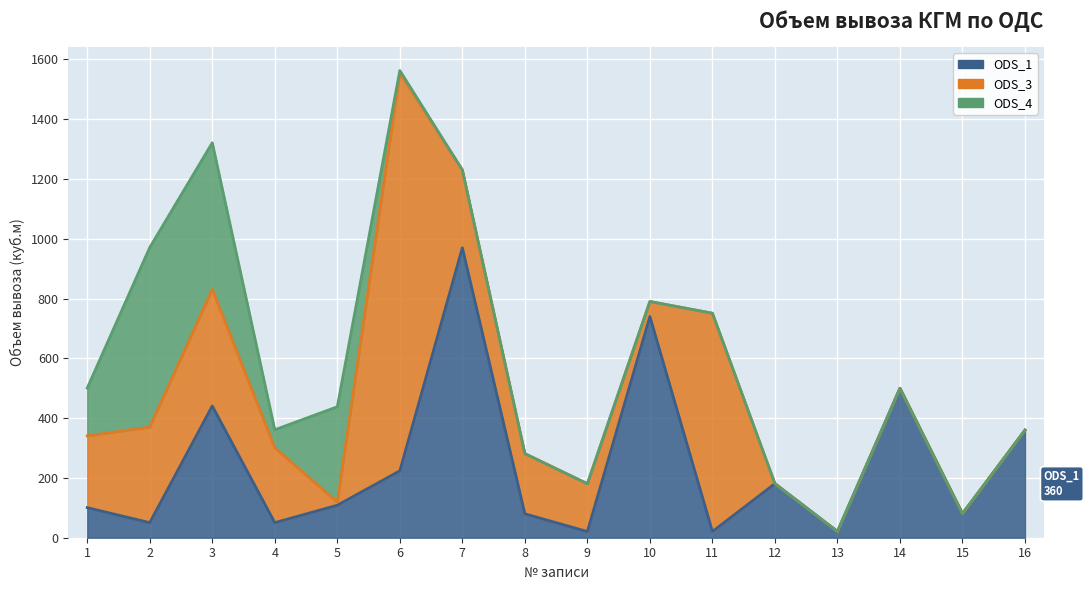

Which series has the largest total across all categories?

ODS_1